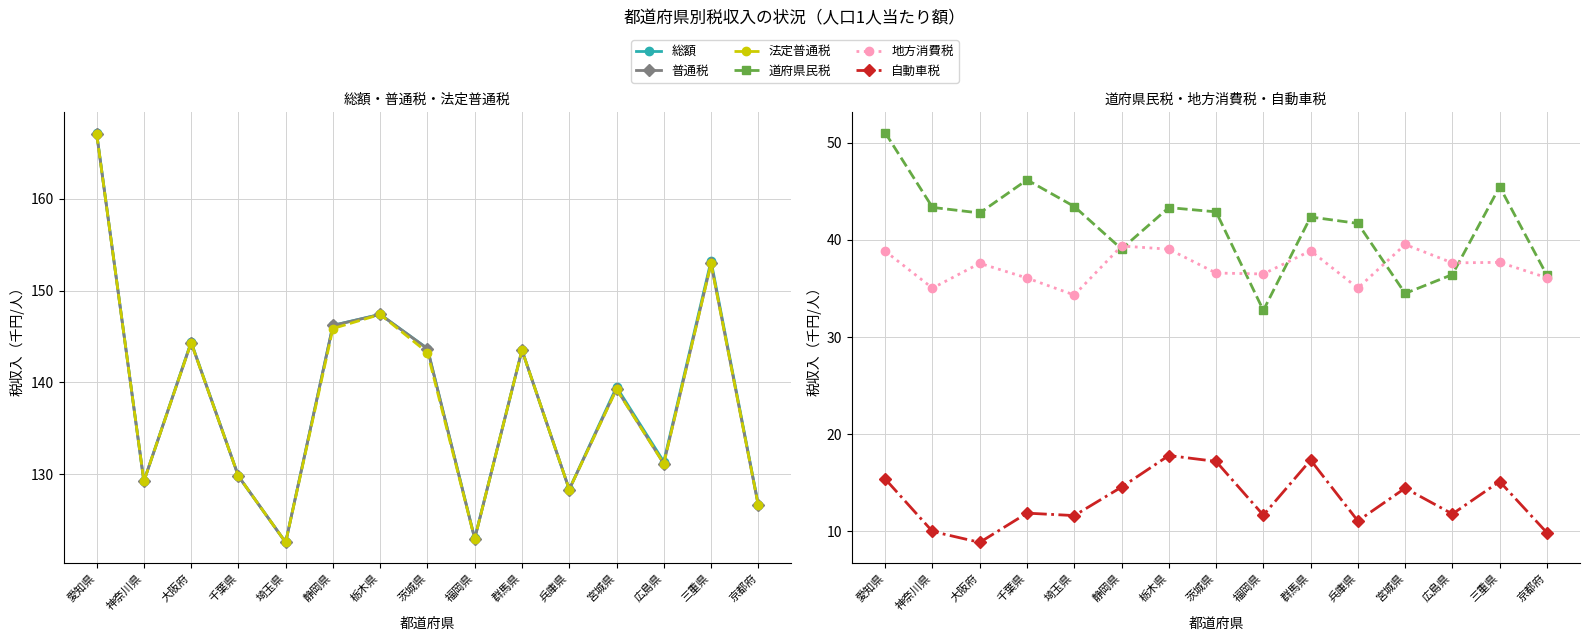

Between 兵庫県 and 福岡県, which is larger?

兵庫県